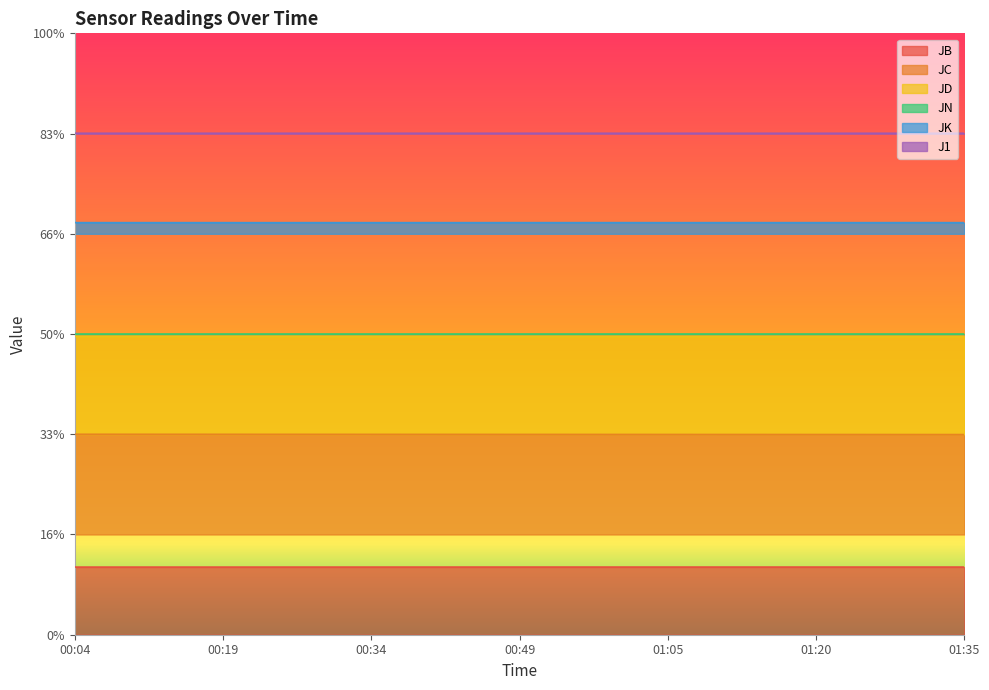

True or false: JD has more than 0 interior local peaks.

False